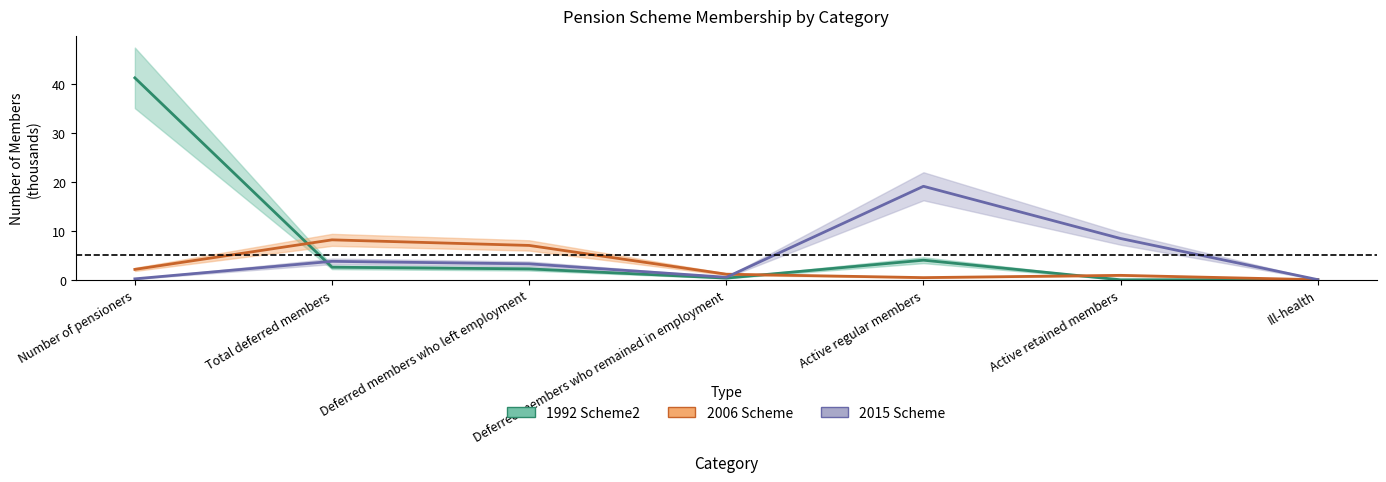

How many data points in 2015 Scheme are above 3?

4